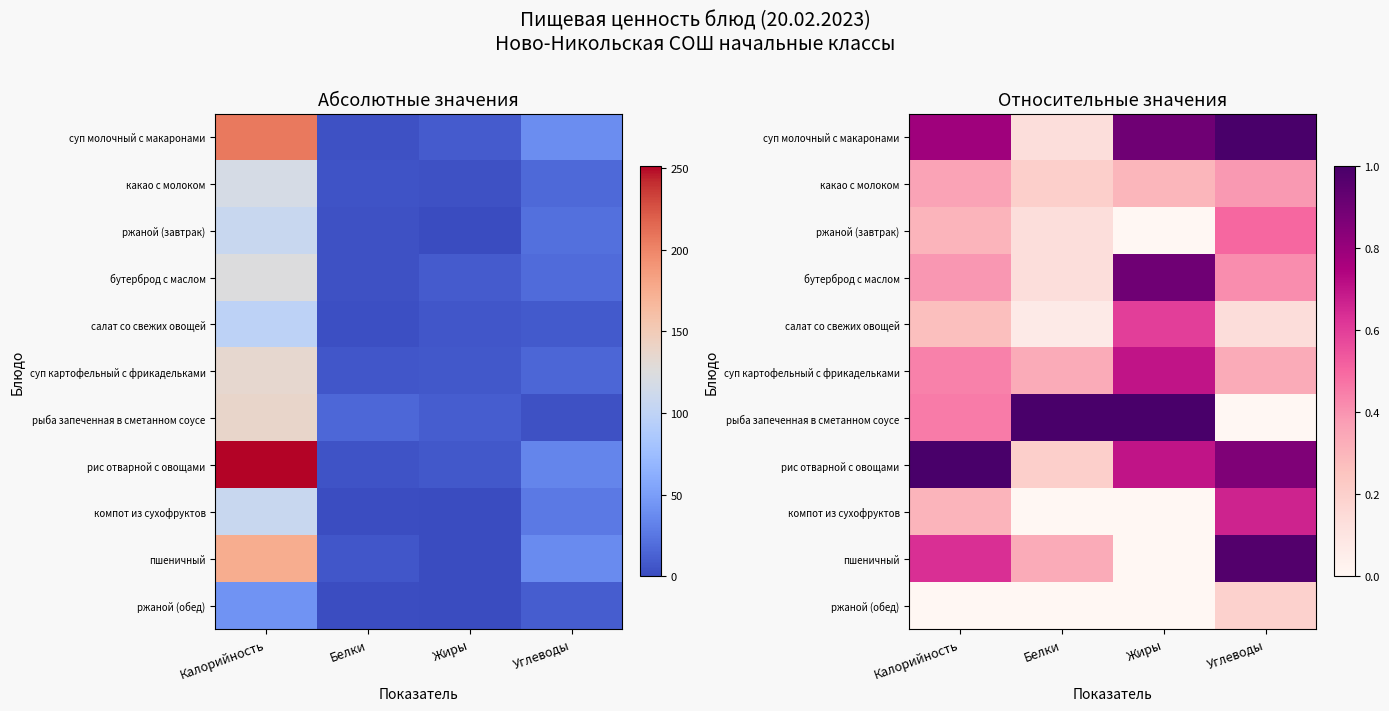

What is the sum of all суп молочный с макаронами values?

2.8